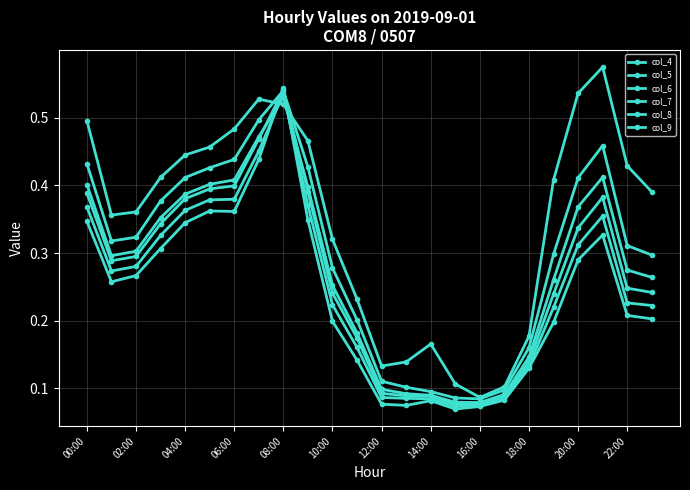

How many intersections are there between col_4 and col_7?

2